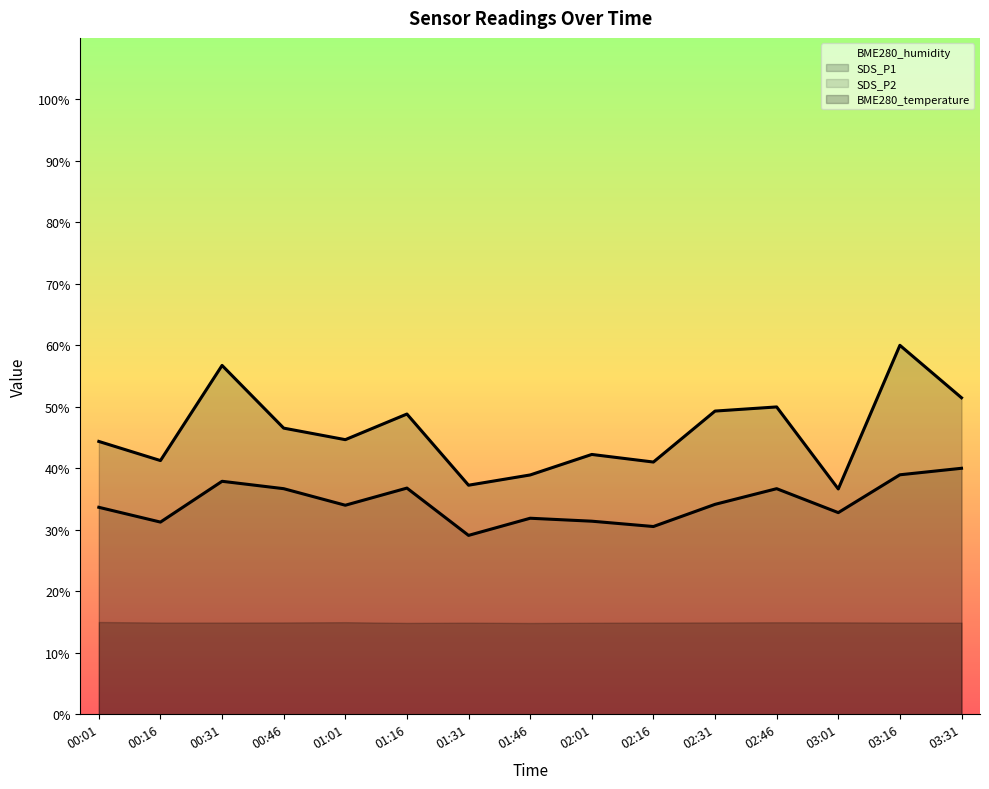

True or false: BME280_temperature and SDS_P2 cross at least once.

False